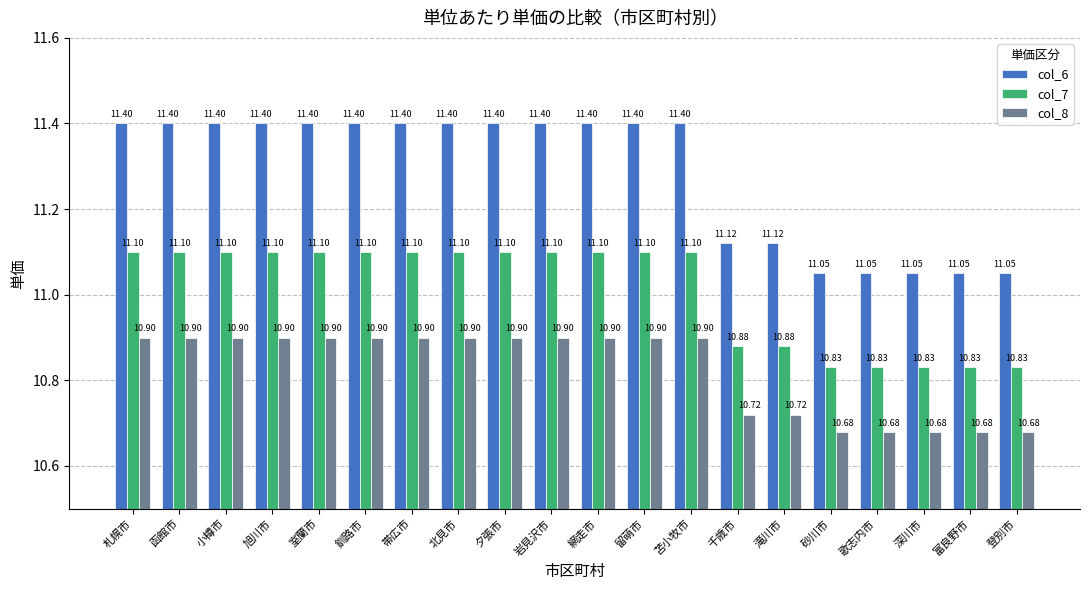

Where does the col_7 series first go above 11?

札幌市